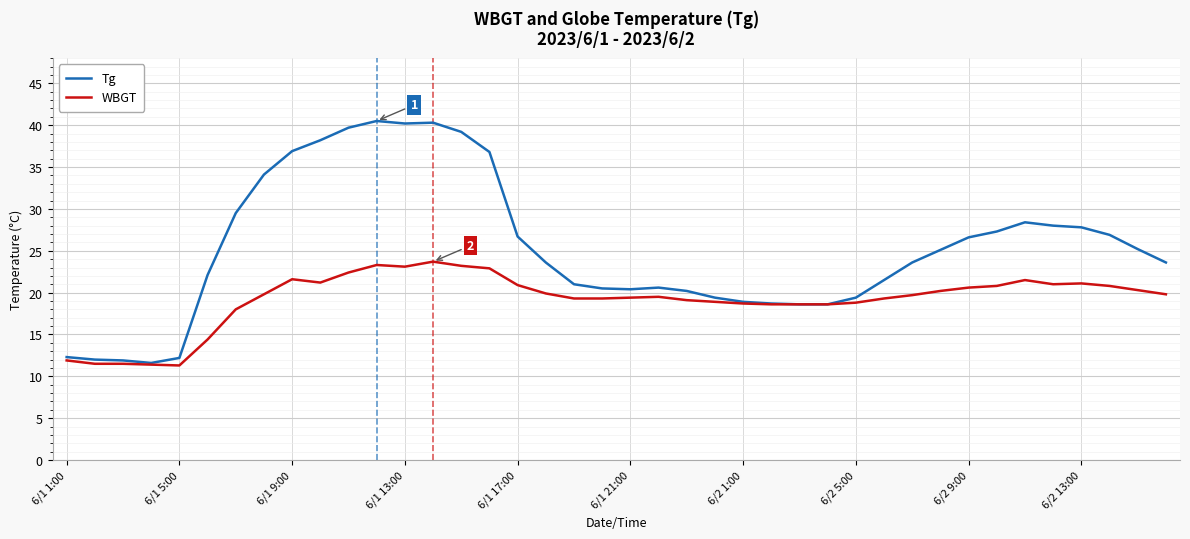

Which series has the widest spread of values?

Tg